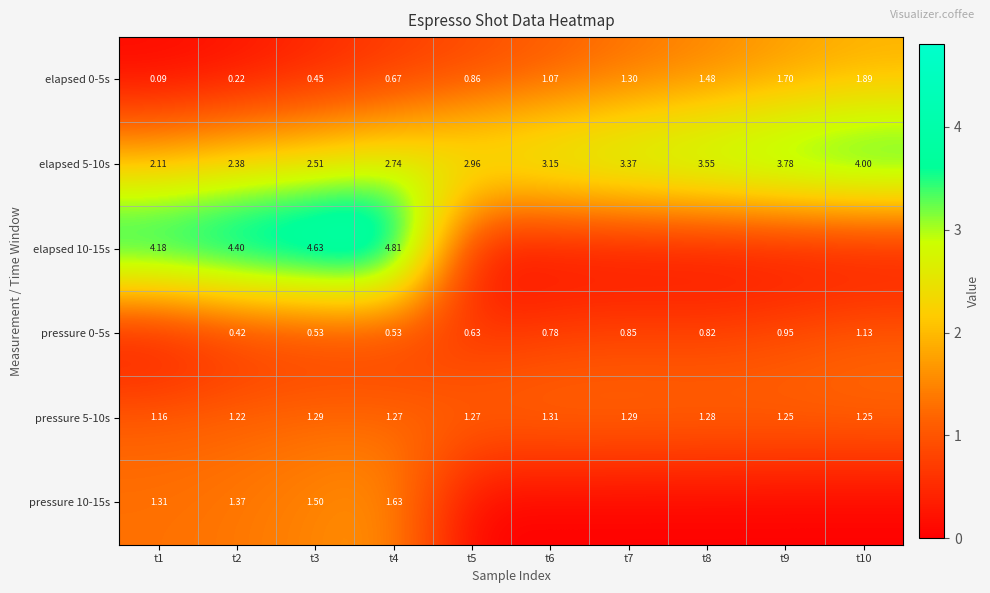

Is the value of pressure 5-10s at t4 greater than the value of elapsed 0-5s at t3?

Yes